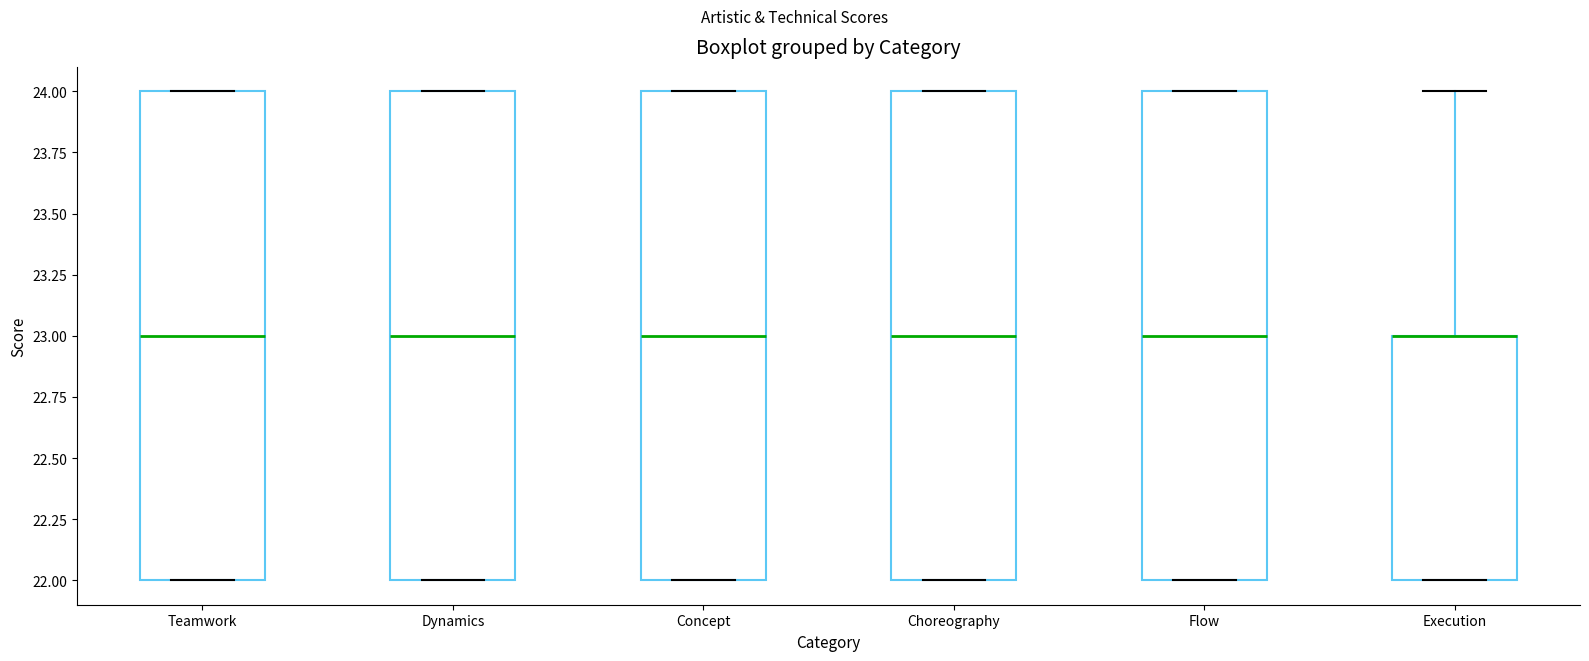

Reading left to right, transcribe this box plot: for each box, give where its median line is, the range the box spans, and where its two whiskers end, as read against the y-axis. The values are not printed on the chart, so give them approximately, as read against the axis.

Teamwork: median 23, box 22 to 24, whiskers 22 to 24
Dynamics: median 23, box 22 to 24, whiskers 22 to 24
Concept: median 23, box 22 to 24, whiskers 22 to 24
Choreography: median 23, box 22 to 24, whiskers 22 to 24
Flow: median 23, box 22 to 24, whiskers 22 to 24
Execution: median 23 (drawn on the box's upper edge), box 22 to 23, whiskers 22 to 24